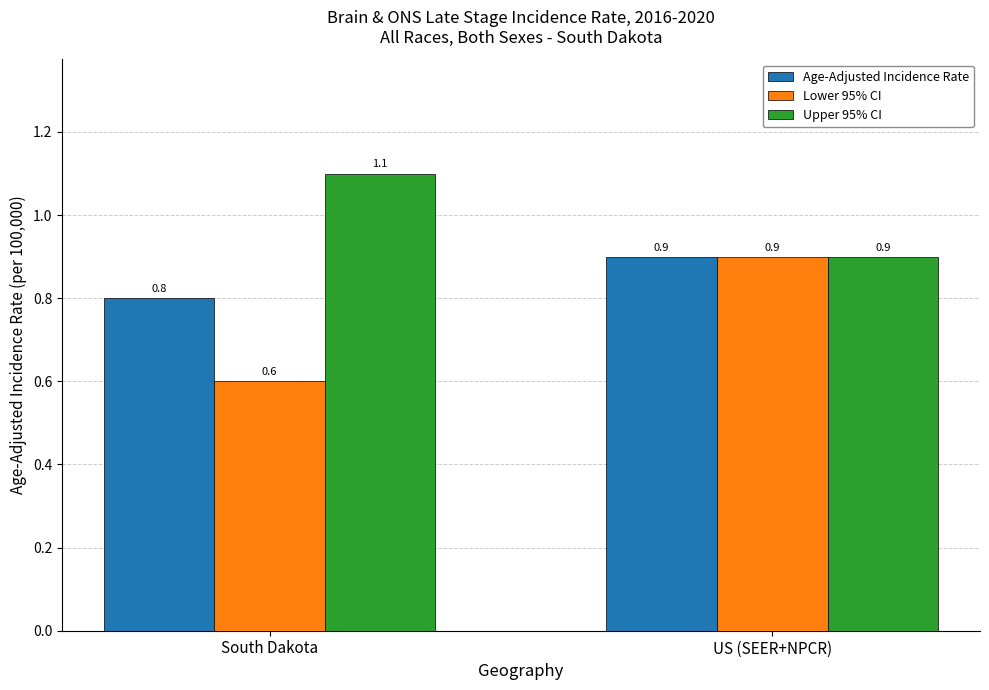

How many bars are there in each group?

3